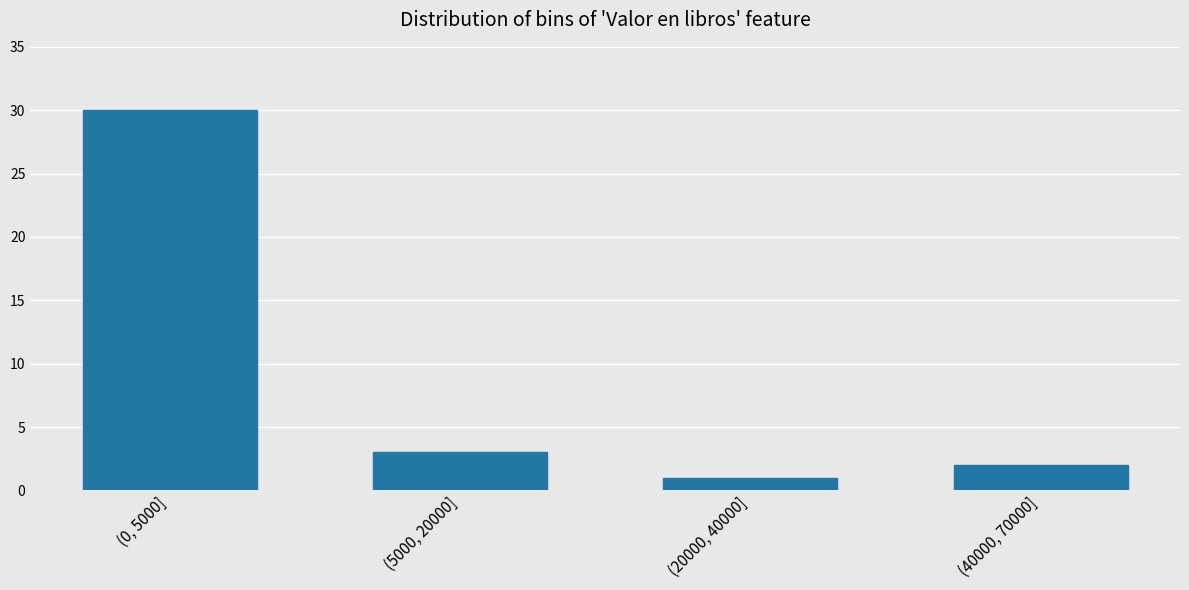

Reading left to right, transcribe all the data shown in this chart.

30	3	1	2